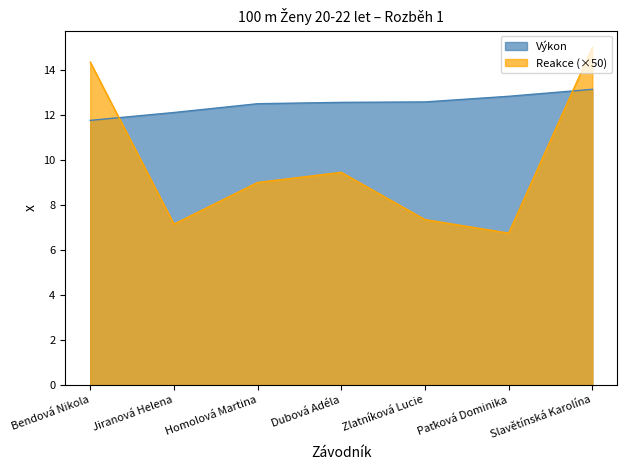

How many data points does each series have?

7